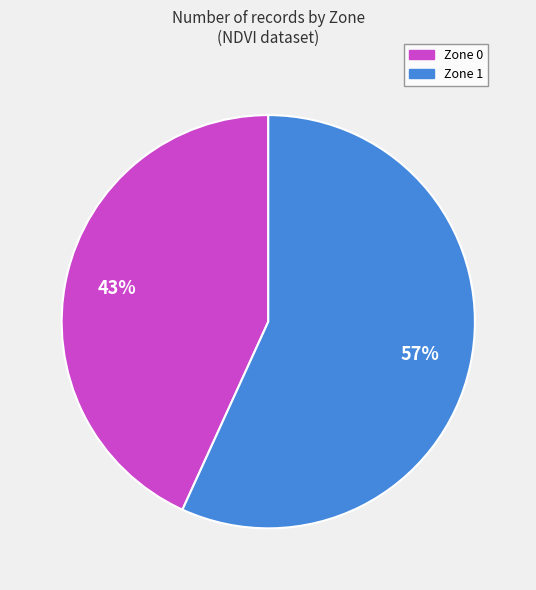

Combined, do Zone 0 and Zone 1 account for over 50%?

Yes